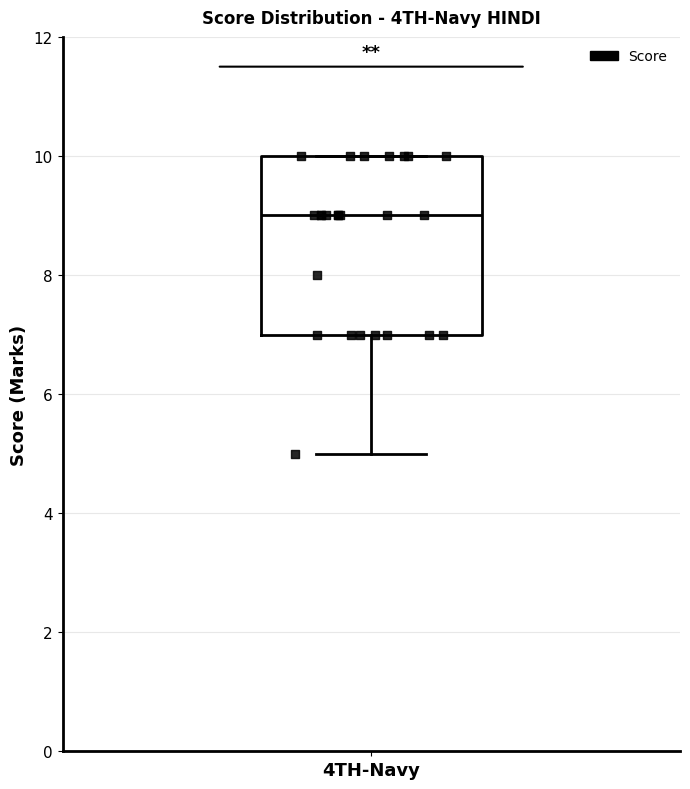

Where does the lower whisker of the box for 4TH-Navy end on the y-axis? The values are not printed on the chart, so give them approximately, as read against the axis.

5